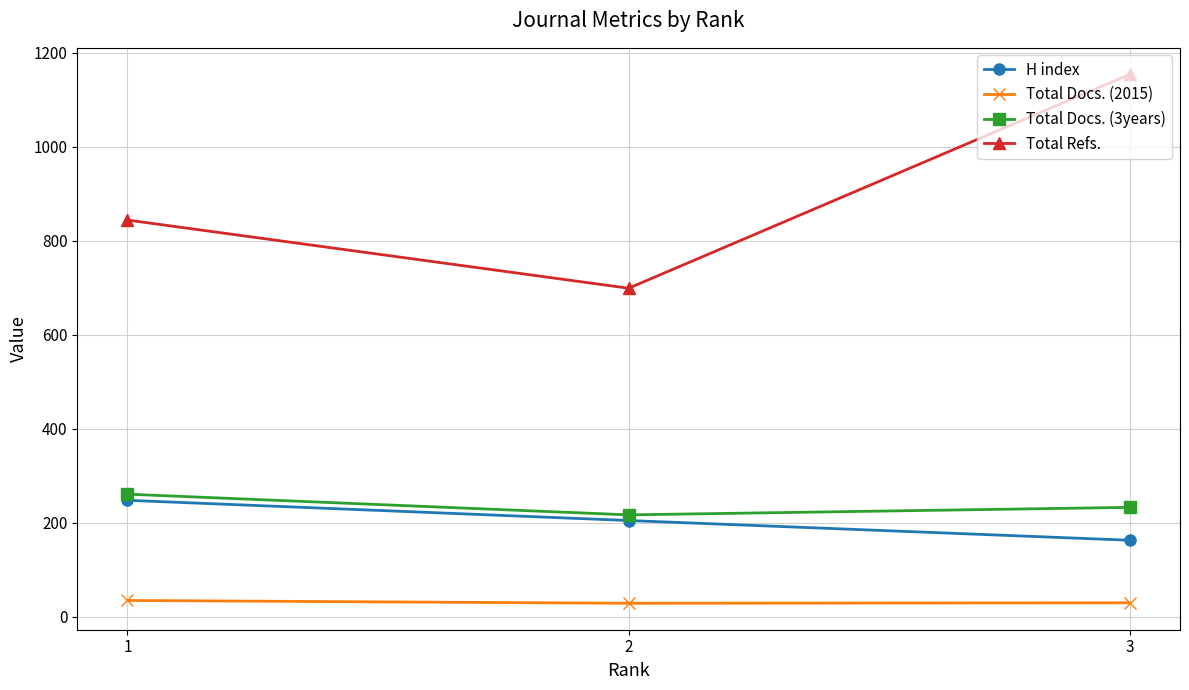

Which category has the lowest value in the Total Docs. (3years) series?

2